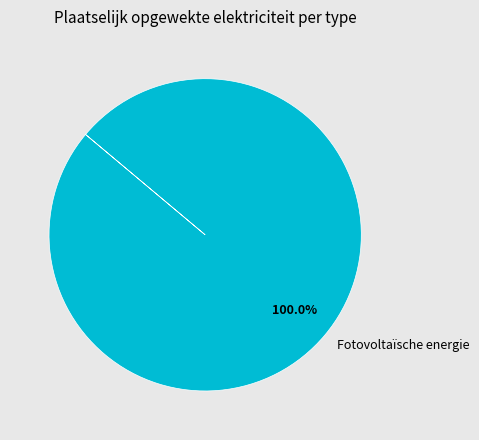

How many segments does this pie chart have?

1